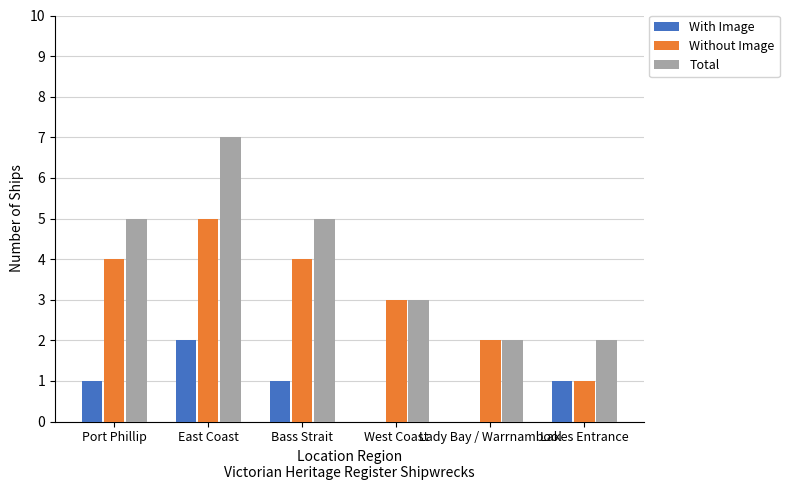

What is the sum of all With Image values?

5